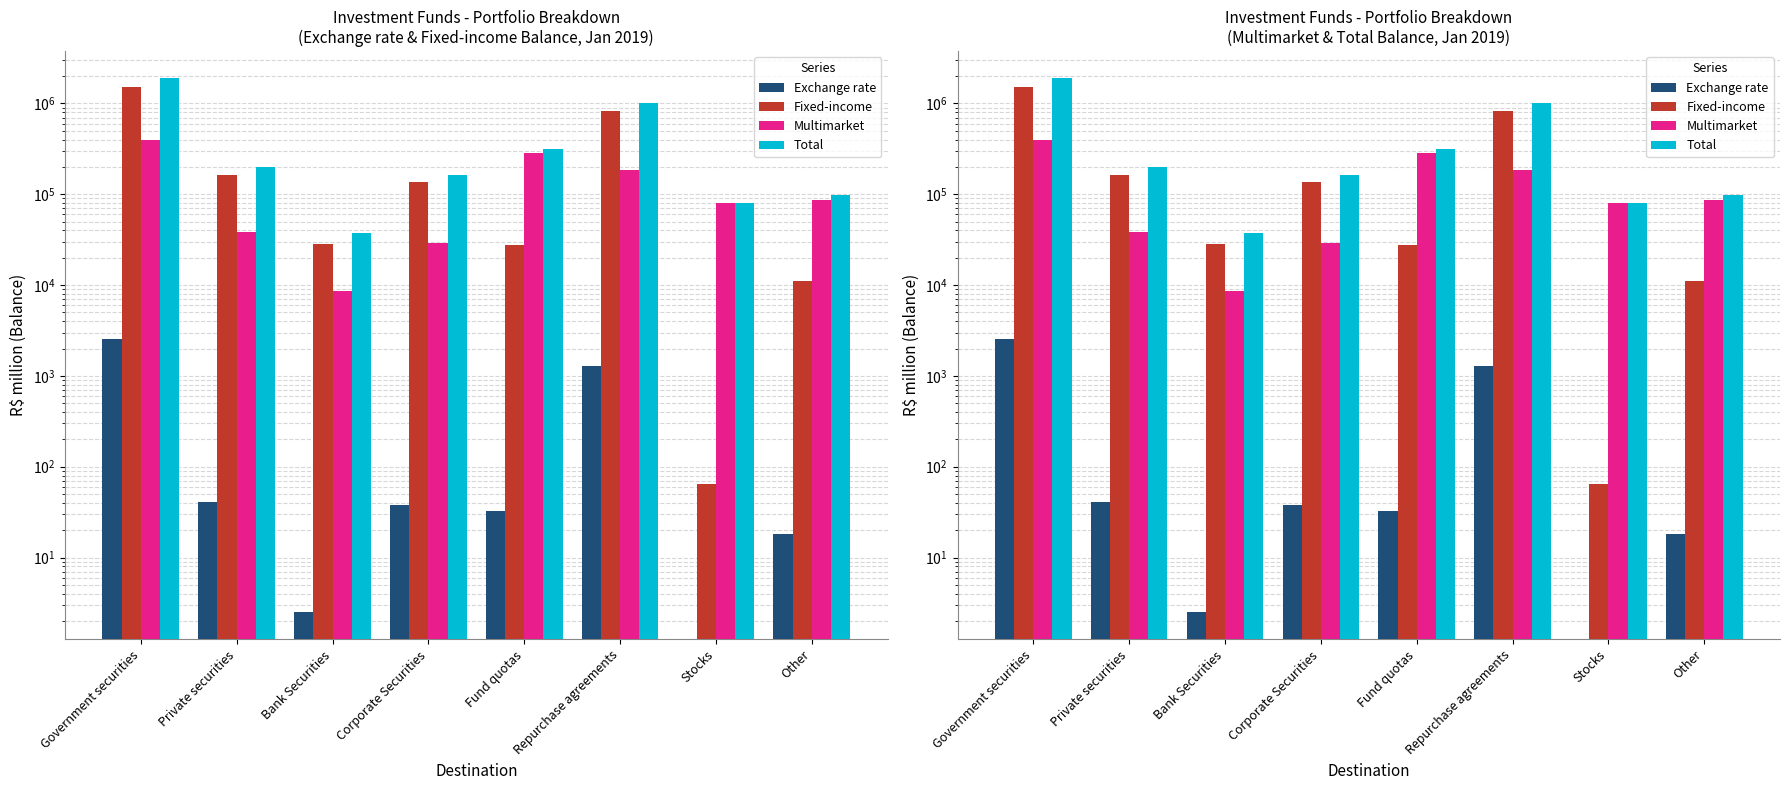

Between Bank Securities and Other, which series saw the biggest shift?

Multimarket